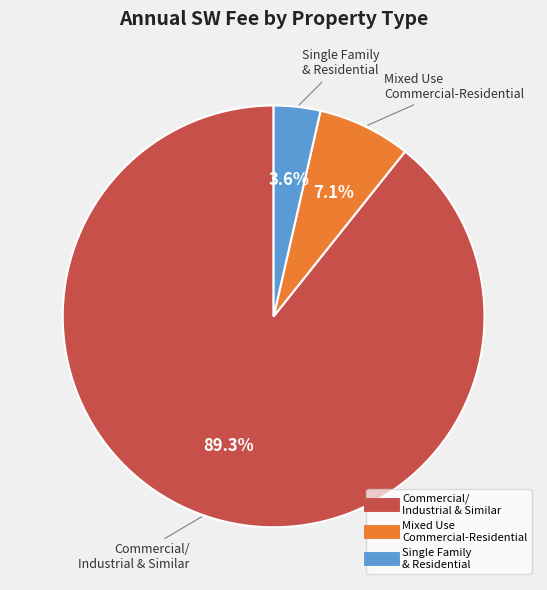

Is there any slice that represents more than half of the pie?

Yes